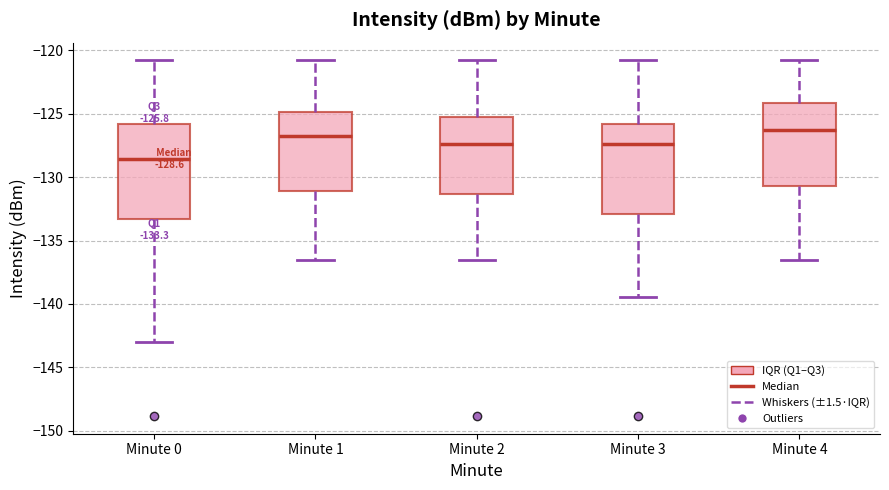

Which box has the lowest median line?

Minute 0